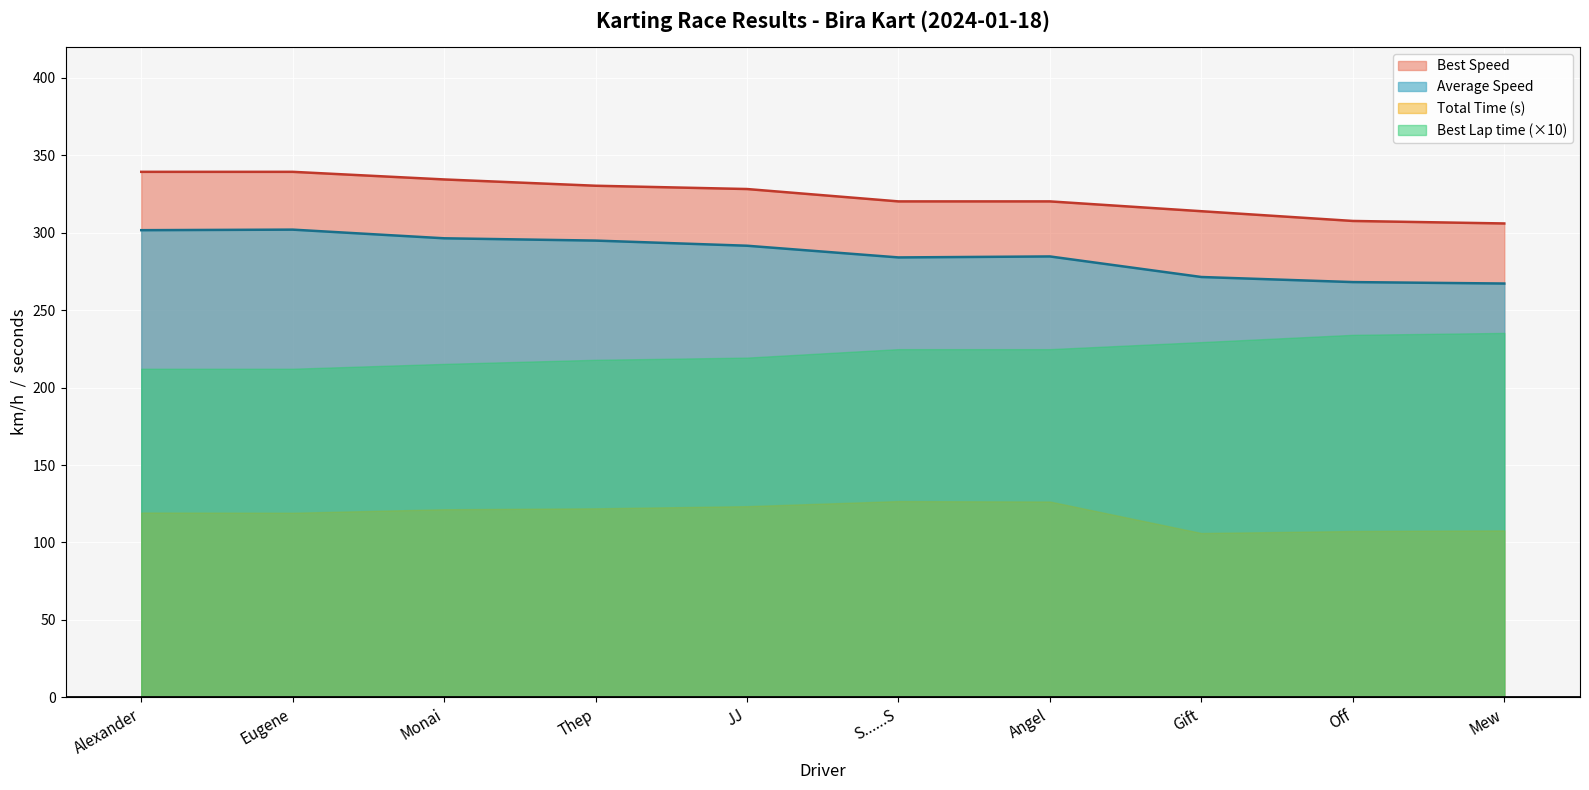

True or false: Best Speed and Best Lap cross at least once.

False